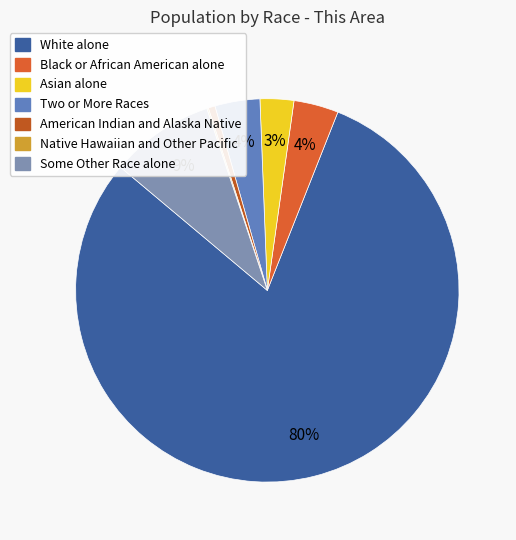

How many segments does this pie chart have?

7